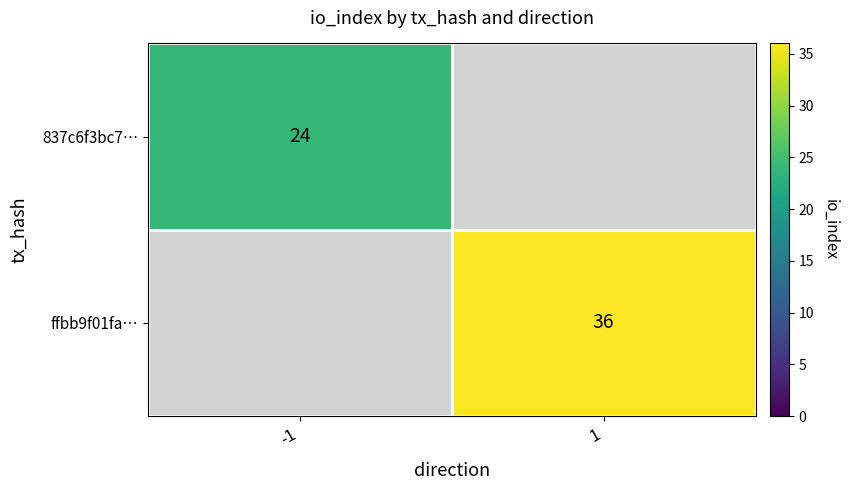

Is it true that 837c6f3bc7… equals 24 at -1?

True